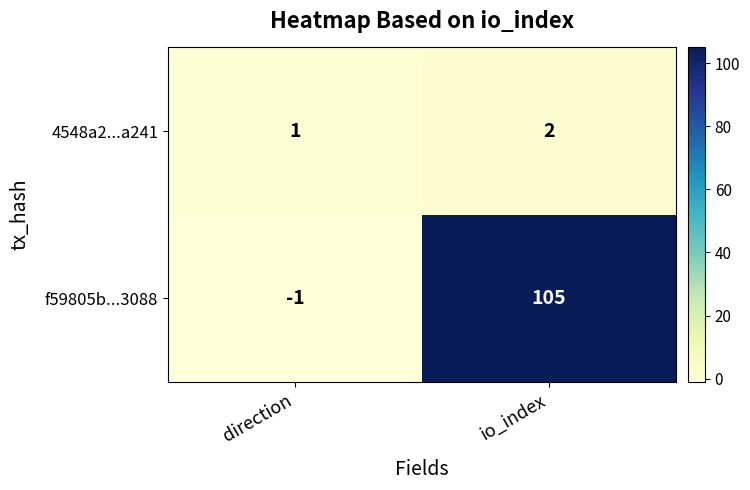

Where is 4548a2...a241 nearest to the value 1?

direction